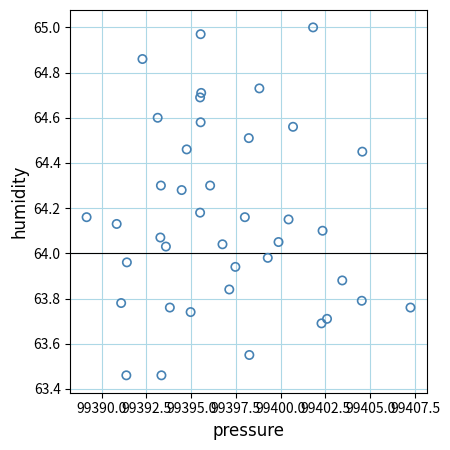

What is the range of X values (max minus min)?

18.1